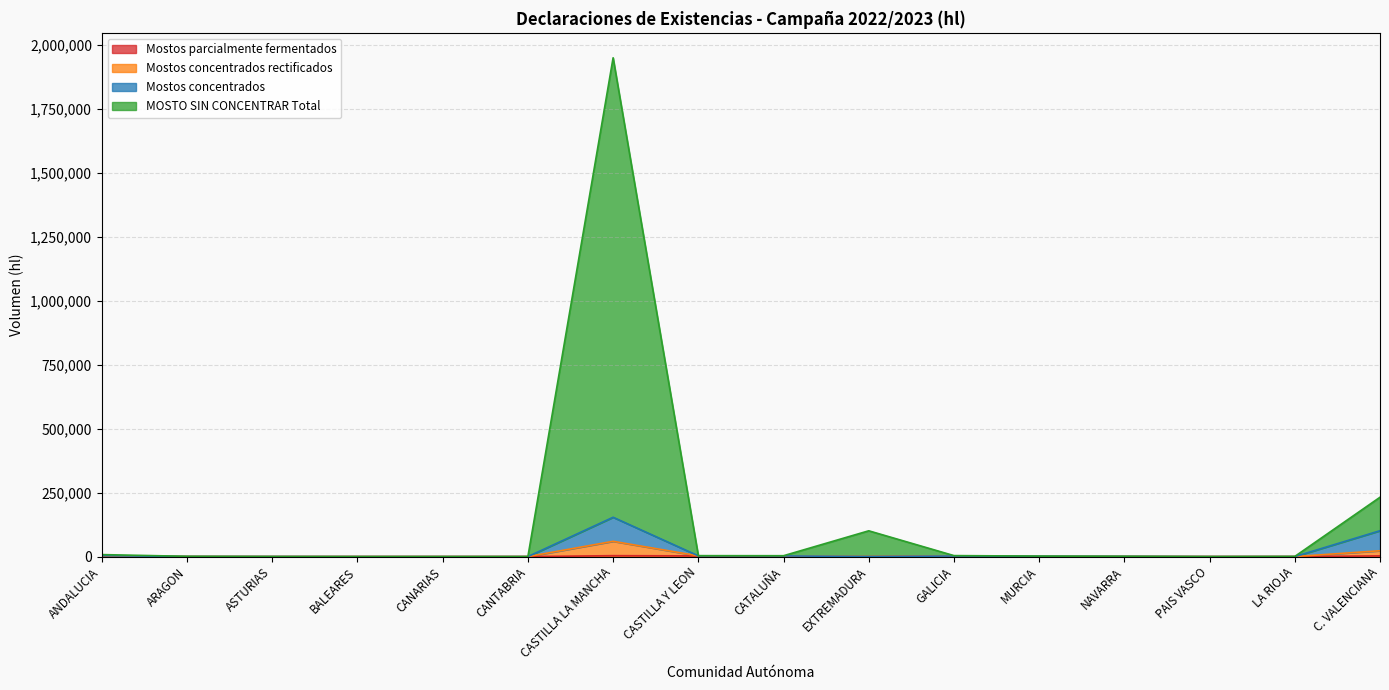

True or false: Mostos concentrados and MOSTO SIN CONCENTRAR Total cross at least once.

False